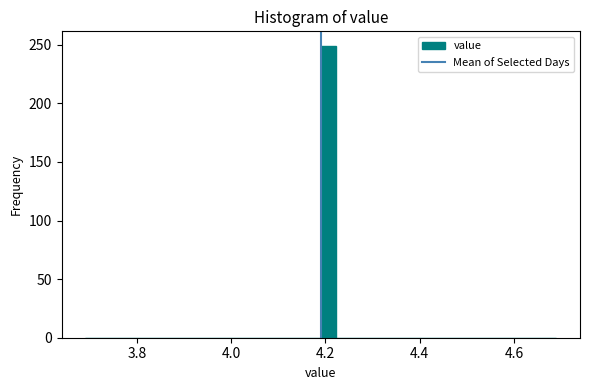

Read against the x-axis, roughly where is the centre of the tallest bar?

4.20